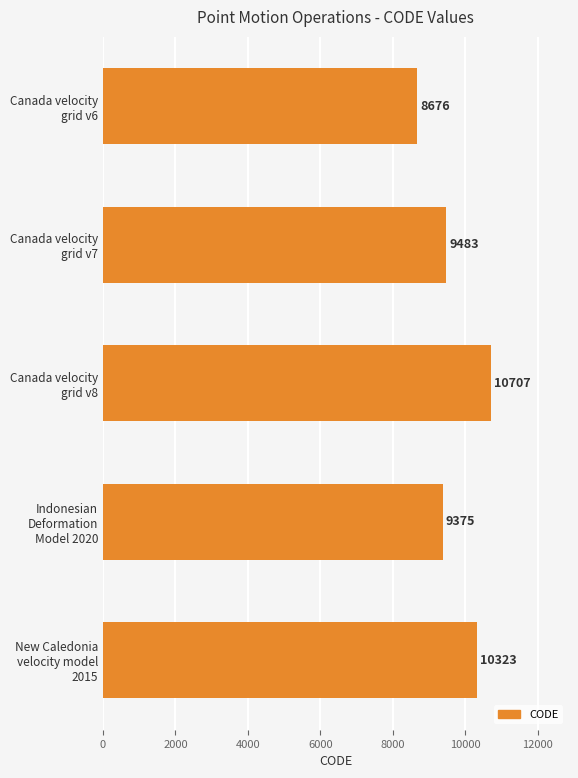

What is the value of the 4th bar from the top?

9375